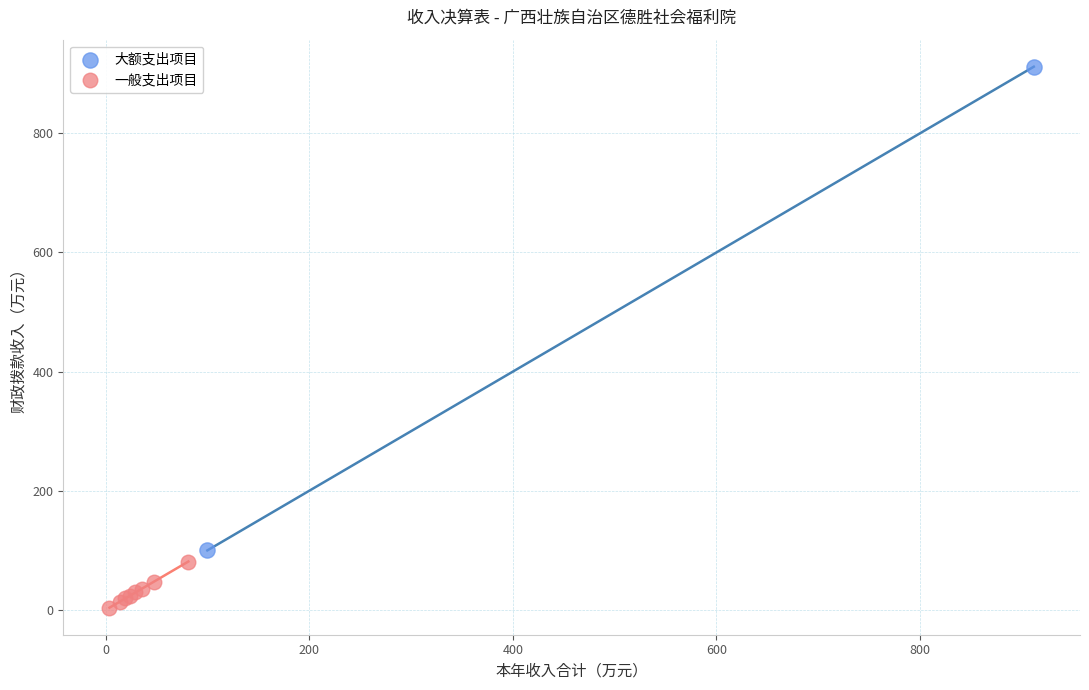

What are all the series names shown in the legend?

大额支出项目, 一般支出项目